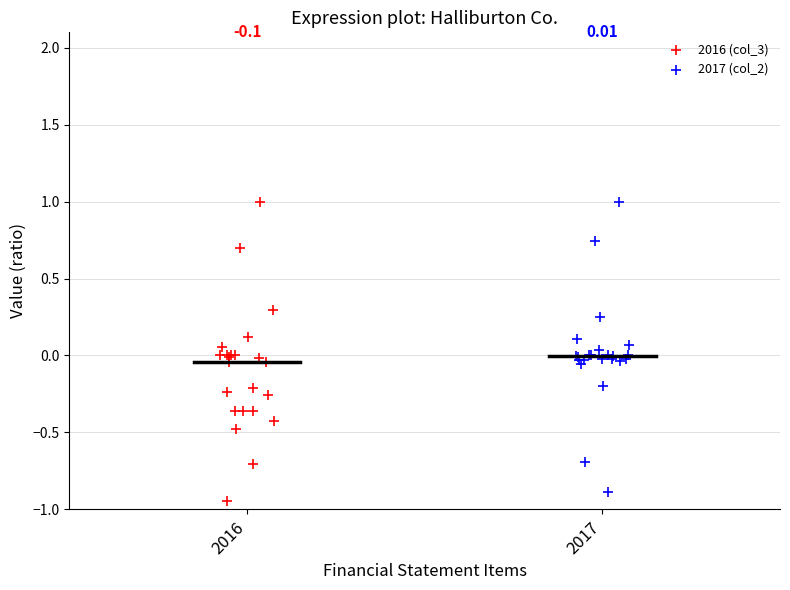

Which series has the widest spread of Y values?

2016 (col_3)